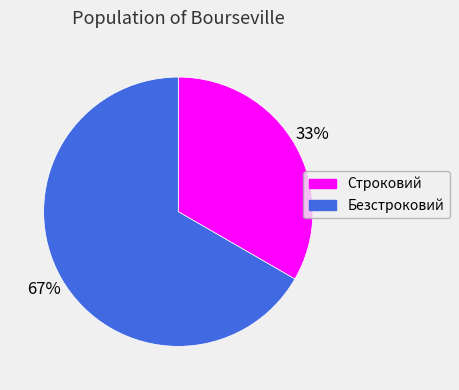

Which category has the biggest portion of the pie?

Безстроковий